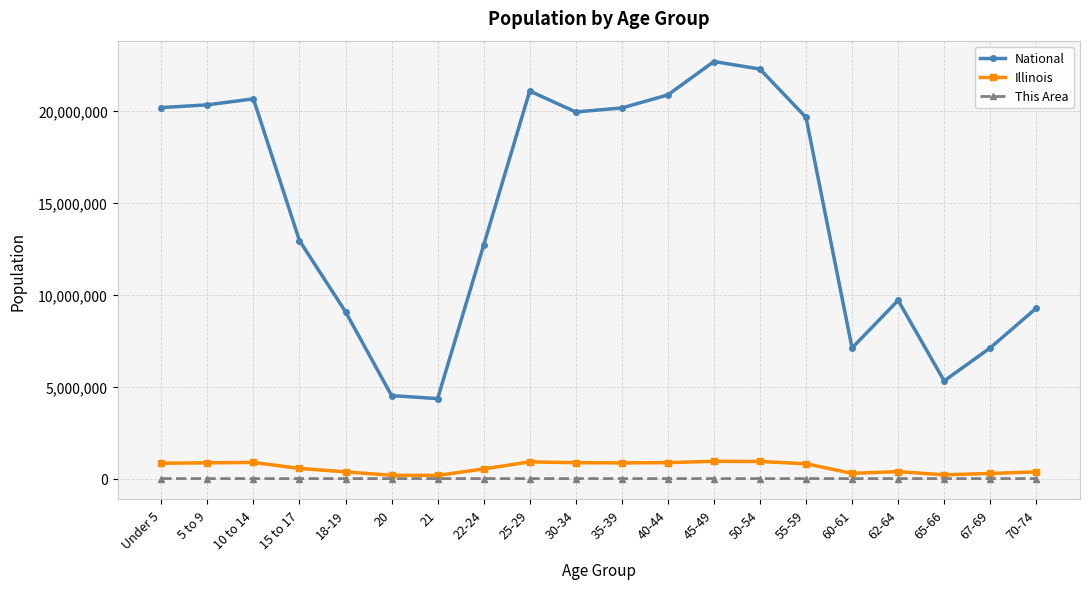

In National, how many points are higher than both neighbors (excluding endpoints)?

4